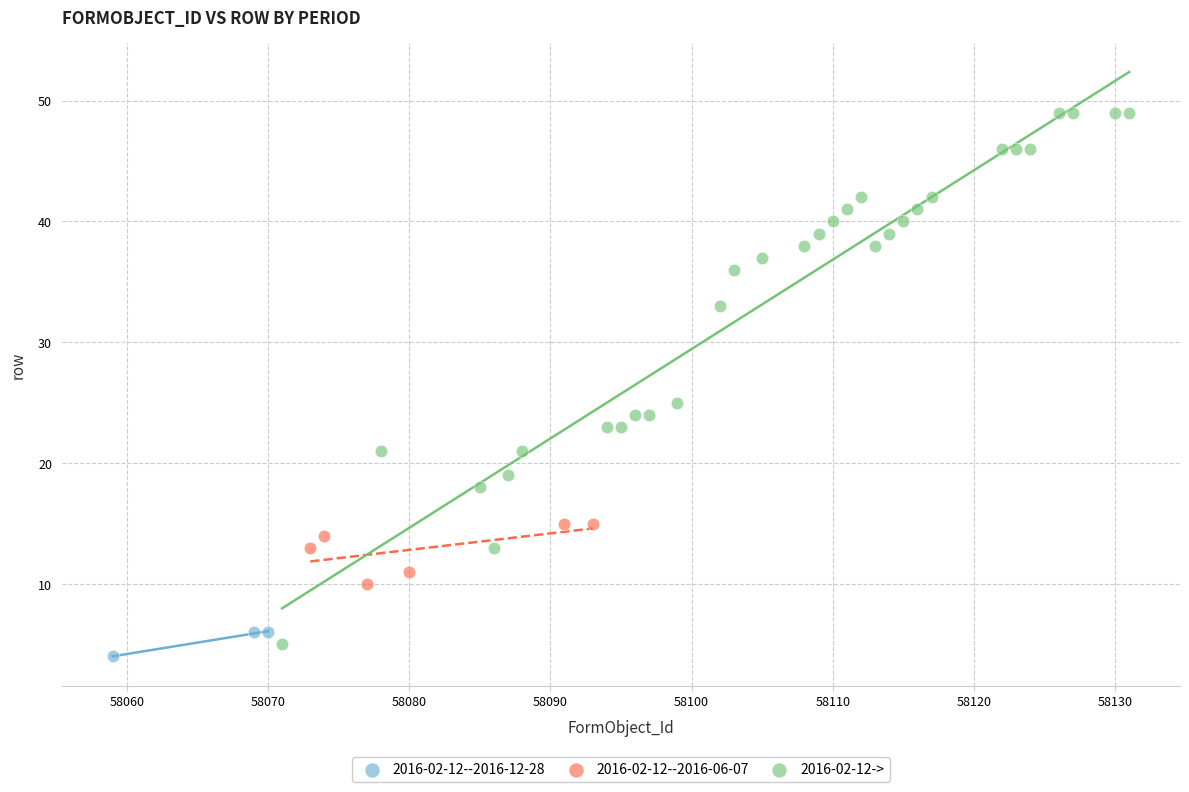

Which series reaches the maximum Y coordinate?

2016-02-12->